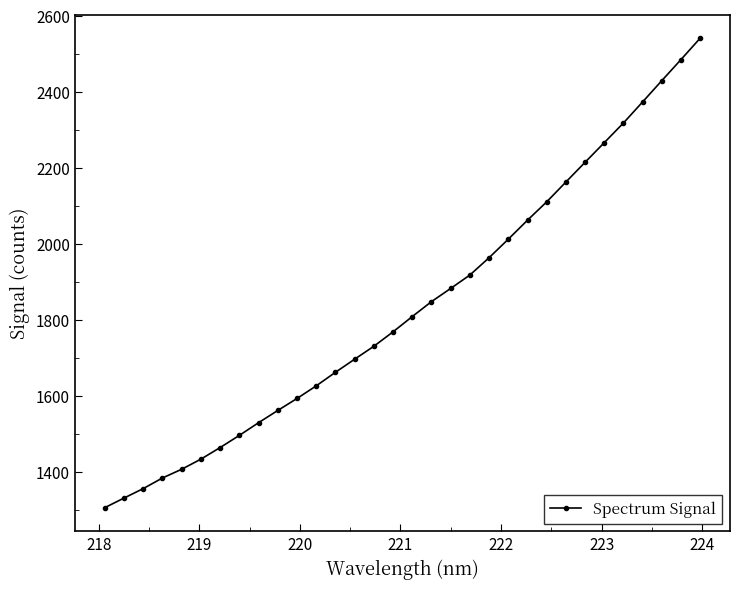

What is the value of the 31st point from the left?

2484.6